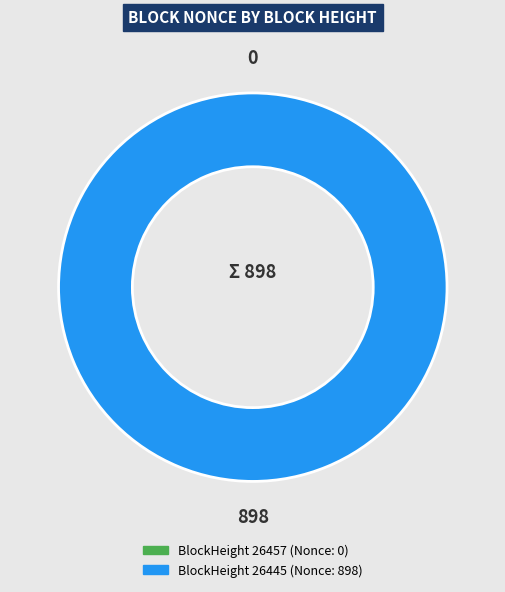

What is the total percentage of 26445 and 26457?

100.0%